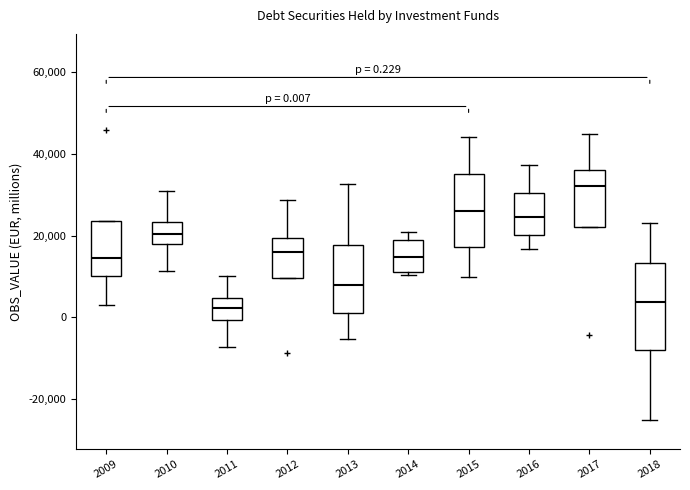

Comparing the boxes themselves (not the whiskers), which one is the tallest?

2018